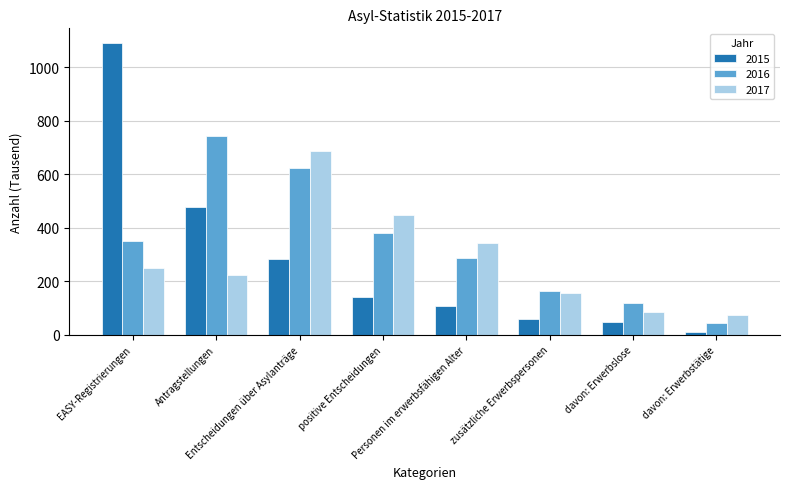

Which series has the largest total across all categories?

2016